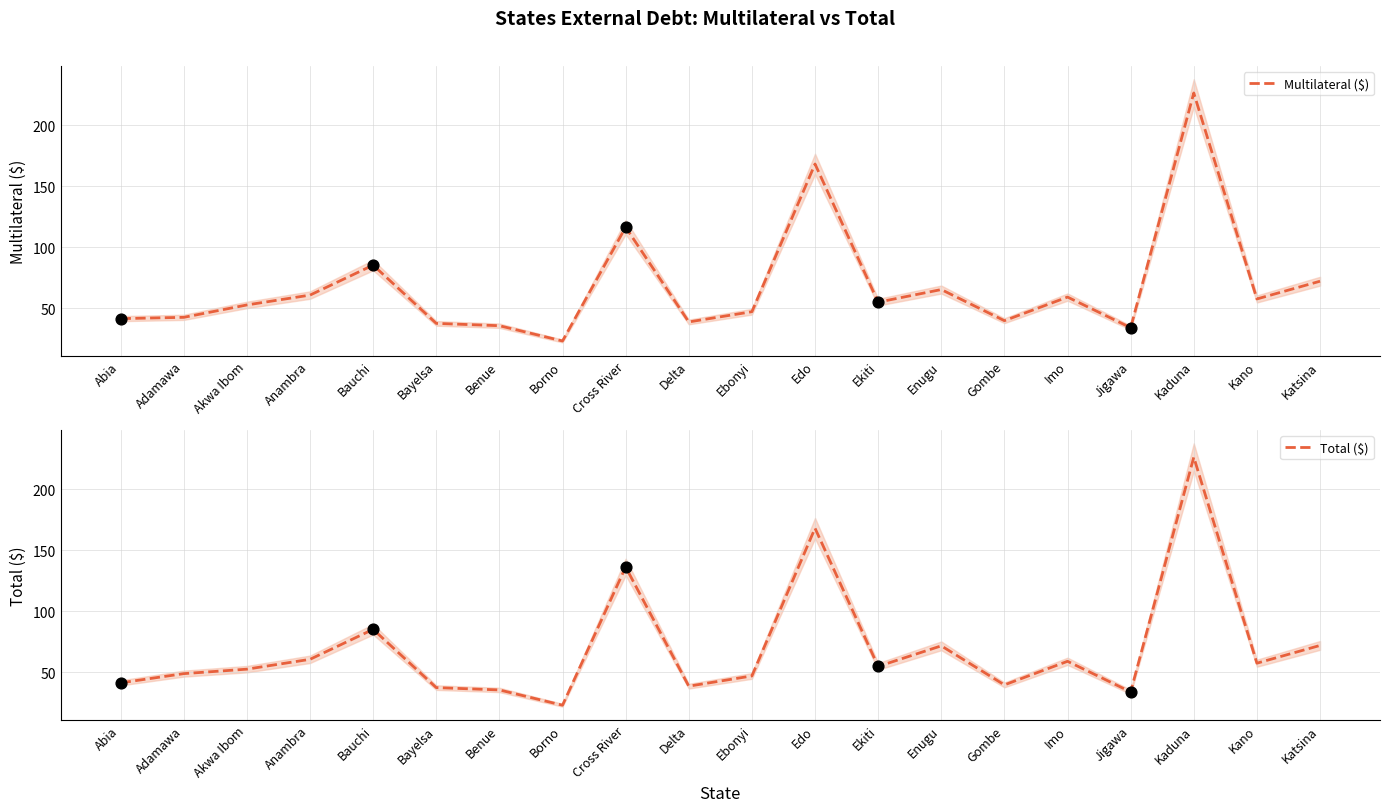

What are all the series names shown in the legend?

Multilateral ($), Total ($)